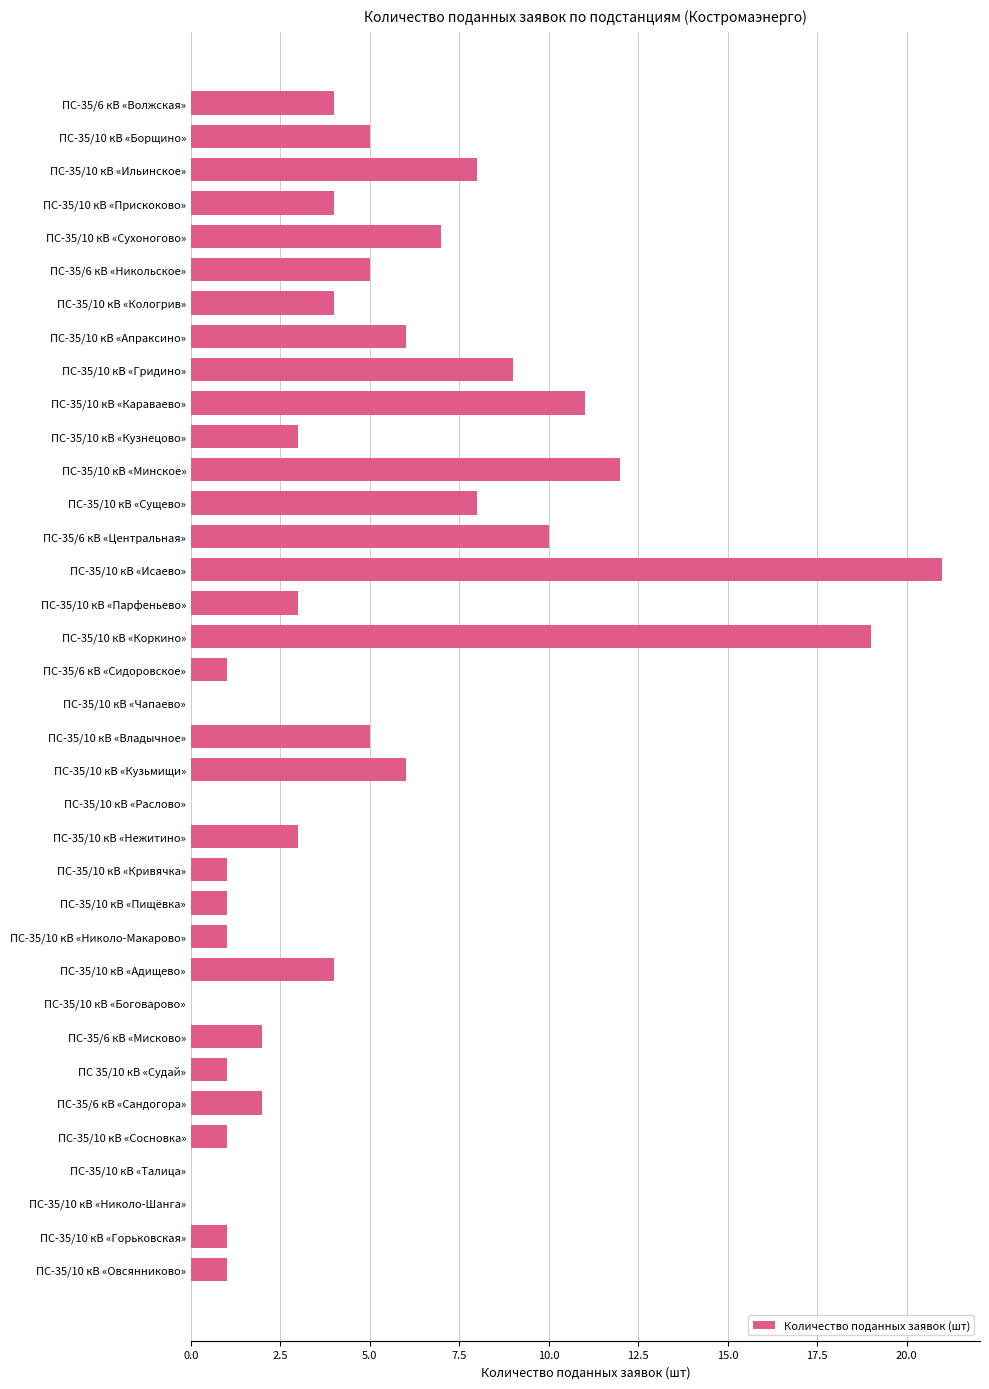

The value at ПС-35/10 кВ «Сущево» is 13. True or false?

False